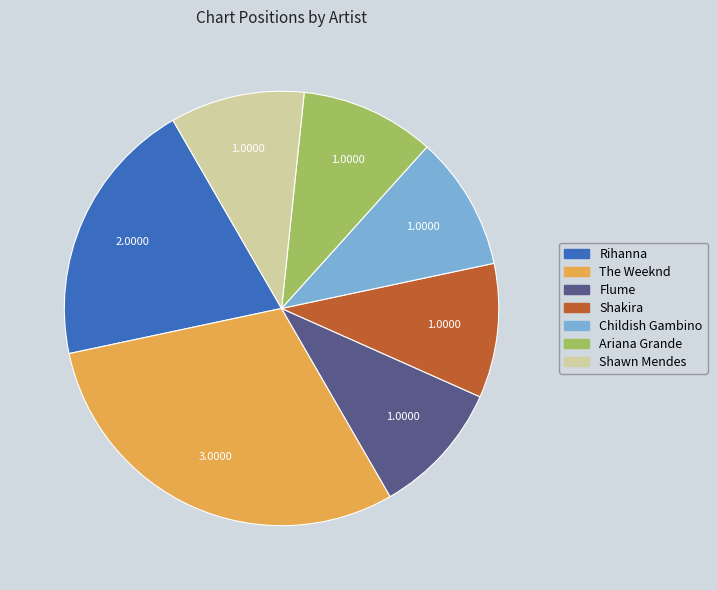

How many segments does this pie chart have?

7